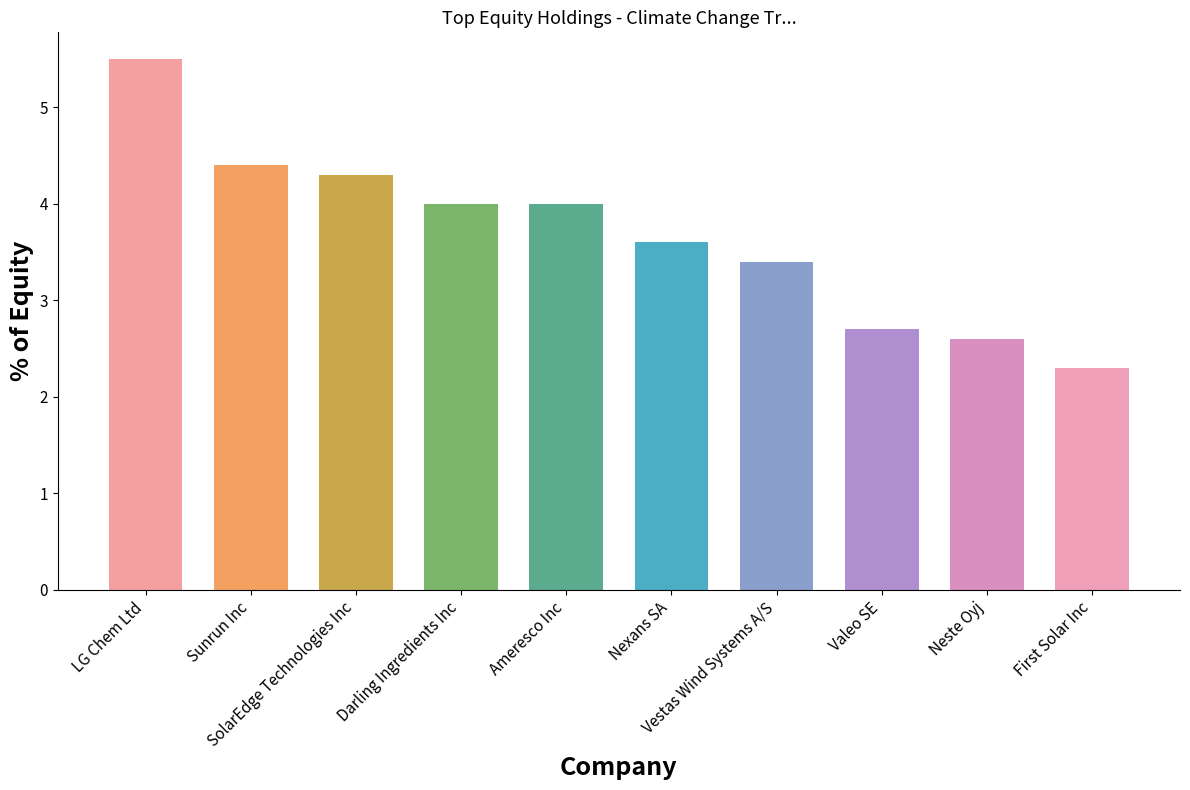

The value at Valeo SE is 4.6. True or false?

False